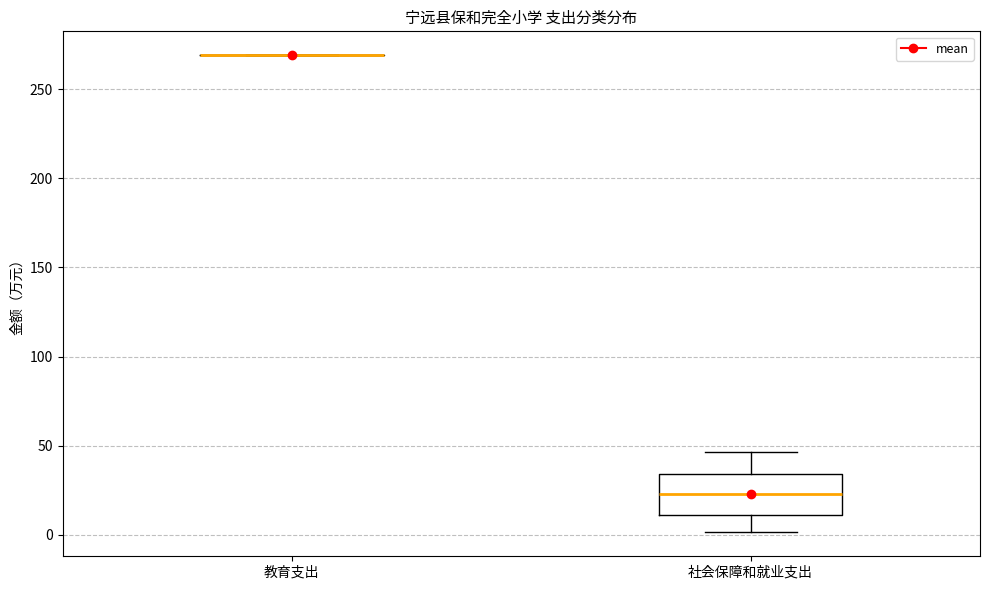

Reading left to right, transcribe this box plot: for each box, give where its median line is, the range the box spans, and where its two whiskers end, as read against the y-axis. The values are not printed on the chart, so give them approximately, as read against the axis.

教育支出: box collapsed to a line at 270, whiskers 270 to 270
社会保障和就业支出: median 25, box 10 to 35, whiskers 0 to 45